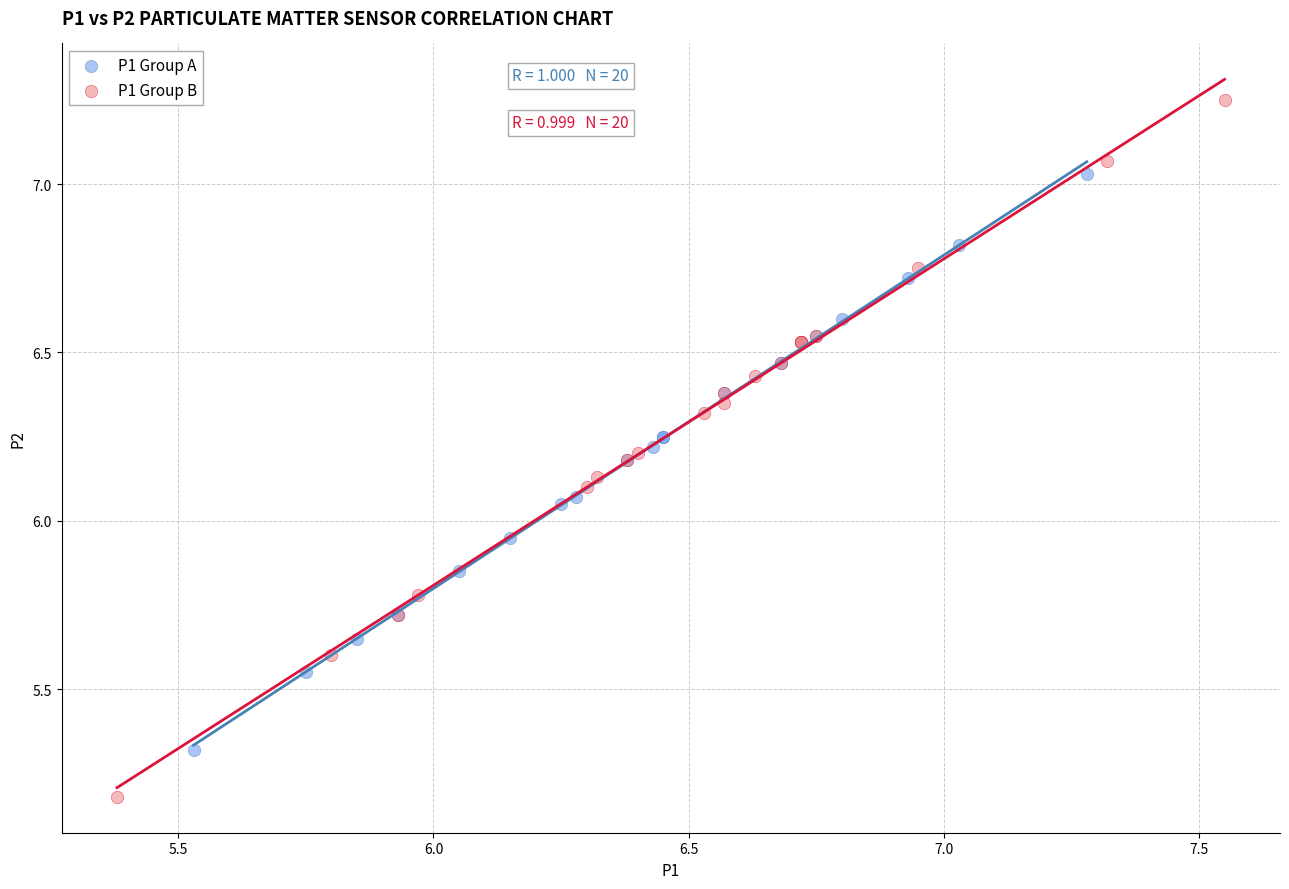

Which series reaches the minimum Y coordinate?

P1 Group B